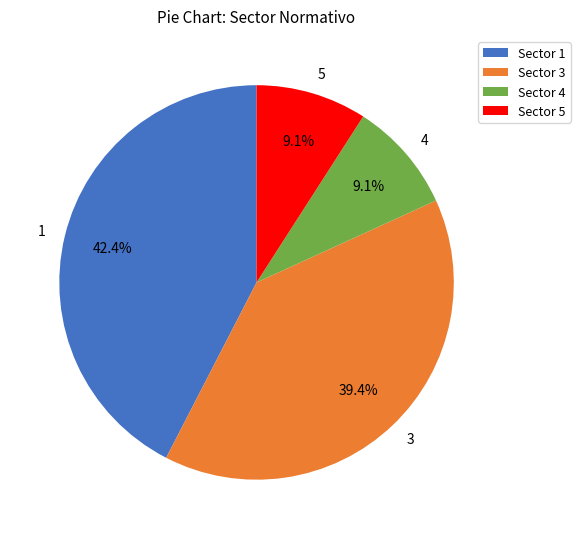

Is it true that 3 is 39% of the pie?

True